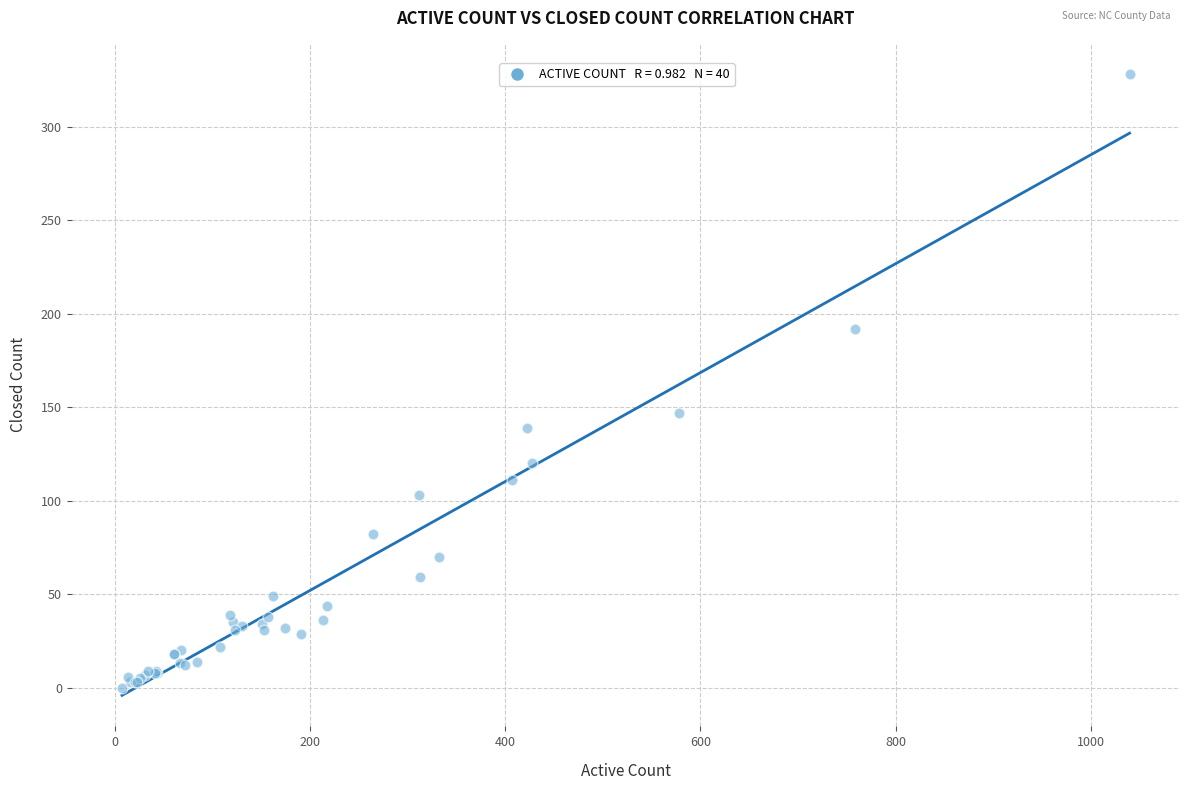

What Y value in the scatter plot is closest to 164?

147